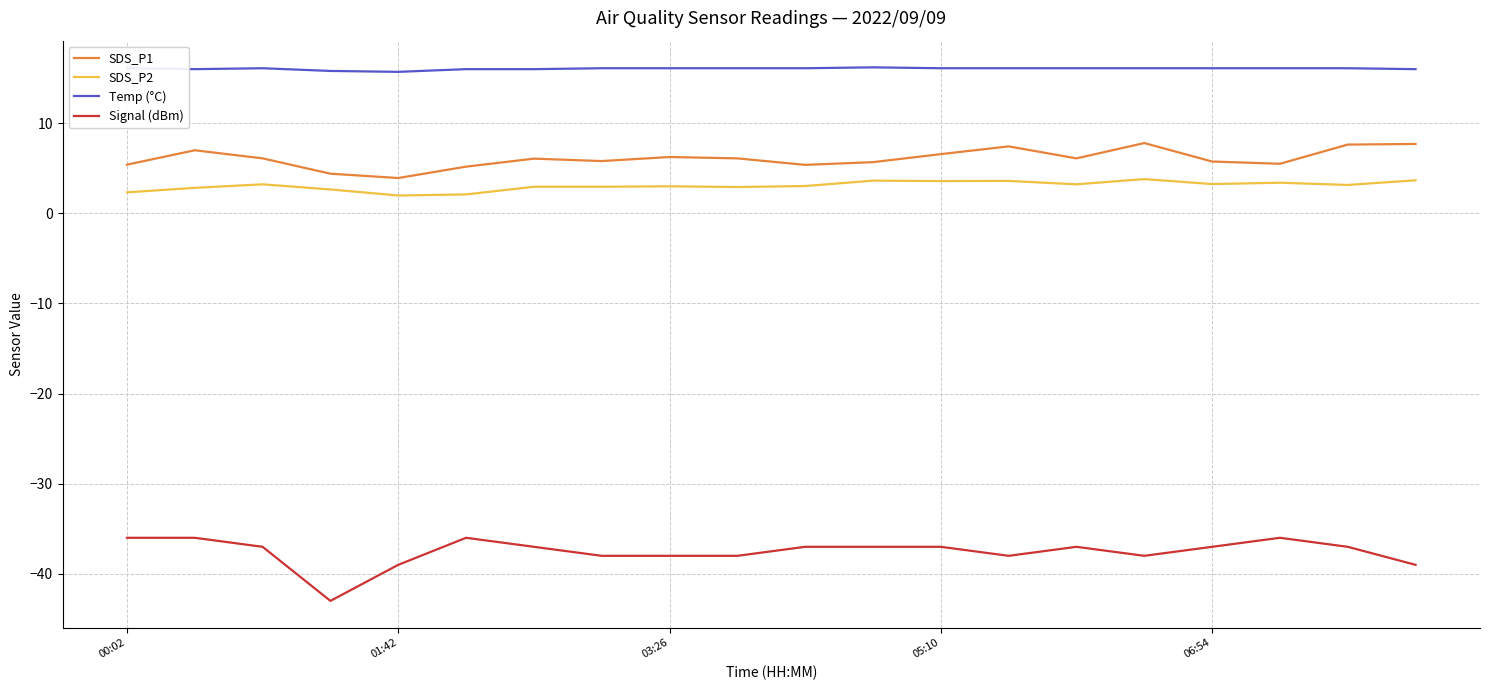

Does the chart display data point markers on the line(s)?

No